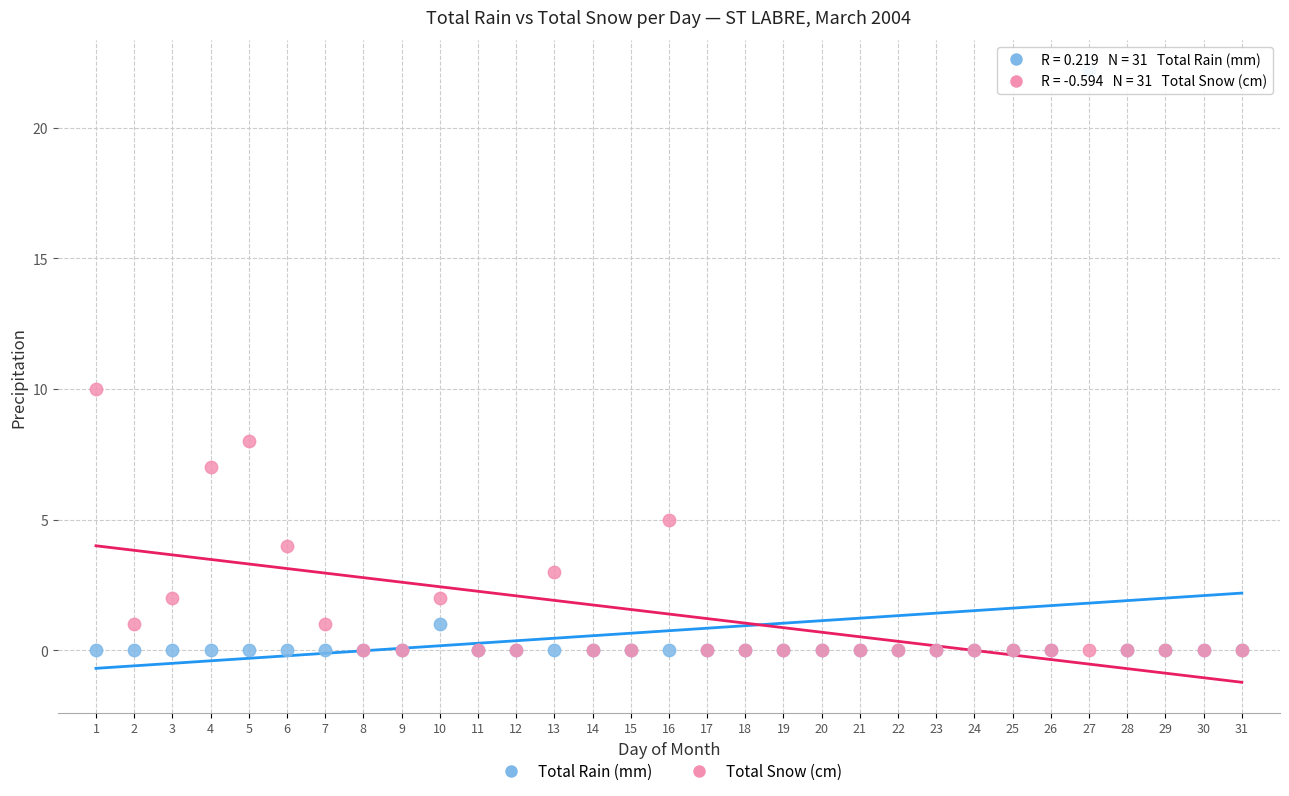

In the Total Rain (mm) series, what Y value is closest to 11?

1.0